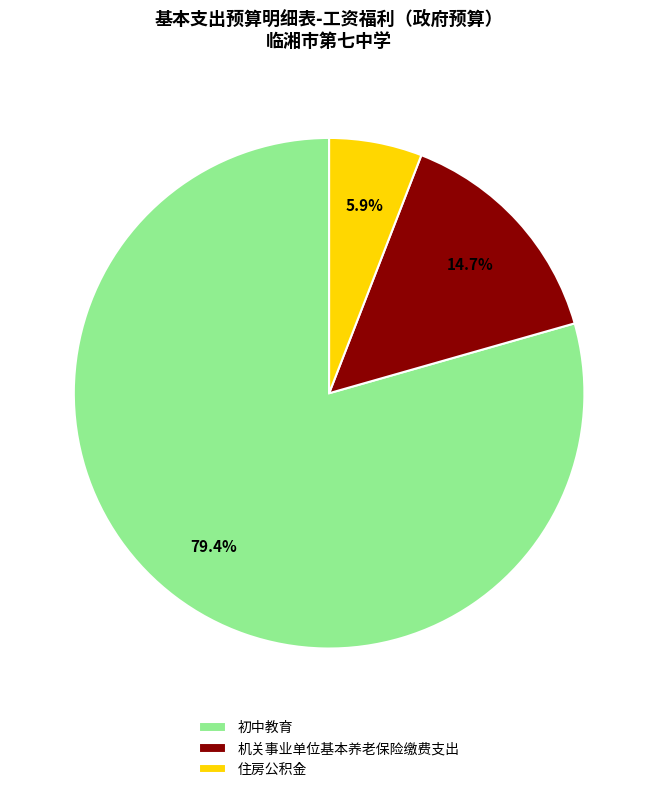

What percentage is the 住房公积金 slice, to the nearest percent?

6%